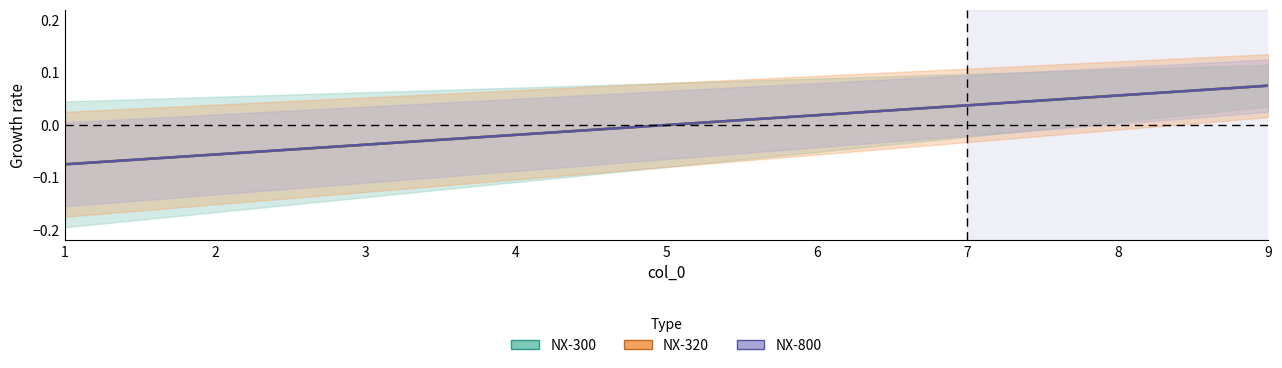

Reading right to left, extract all data points from this chart.

NX-300: 9=0.1	8=0.1	7=0.0	6=0.0	5=0.0	4=-0.0	3=-0.0	2=-0.1	1=-0.1
NX-320: 9=0.1	8=0.1	7=0.0	6=0.0	5=0.0	4=-0.0	3=-0.0	2=-0.1	1=-0.1
NX-800: 9=0.1	8=0.1	7=0.0	6=0.0	5=0.0	4=-0.0	3=-0.0	2=-0.1	1=-0.1